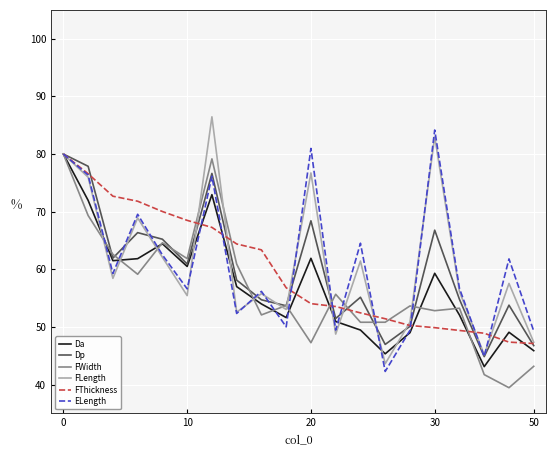

What is the maximum value shown in the chart?

86.5